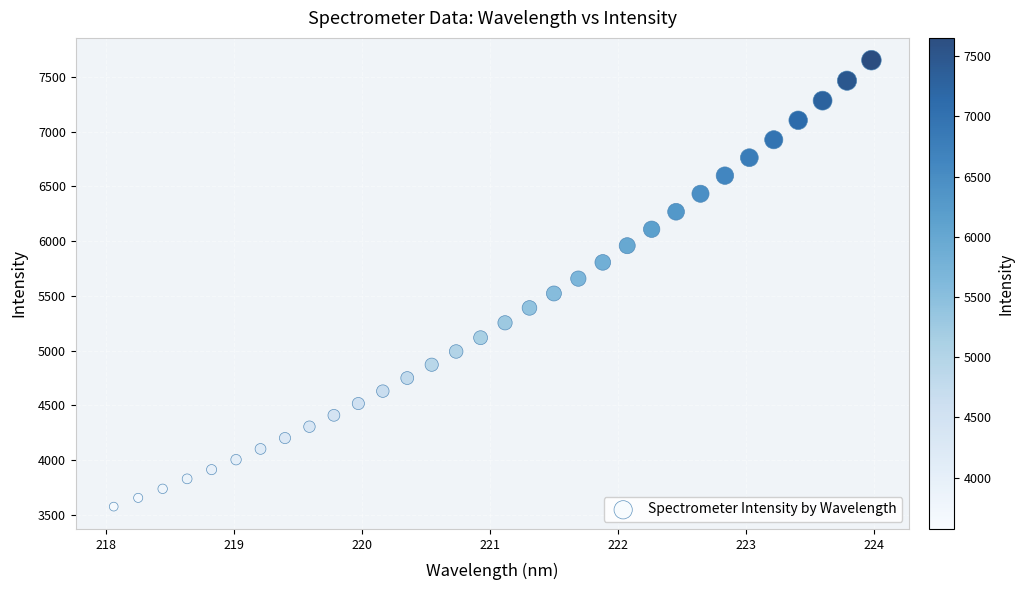

What is the range of Y values (max minus min)?

4077.6